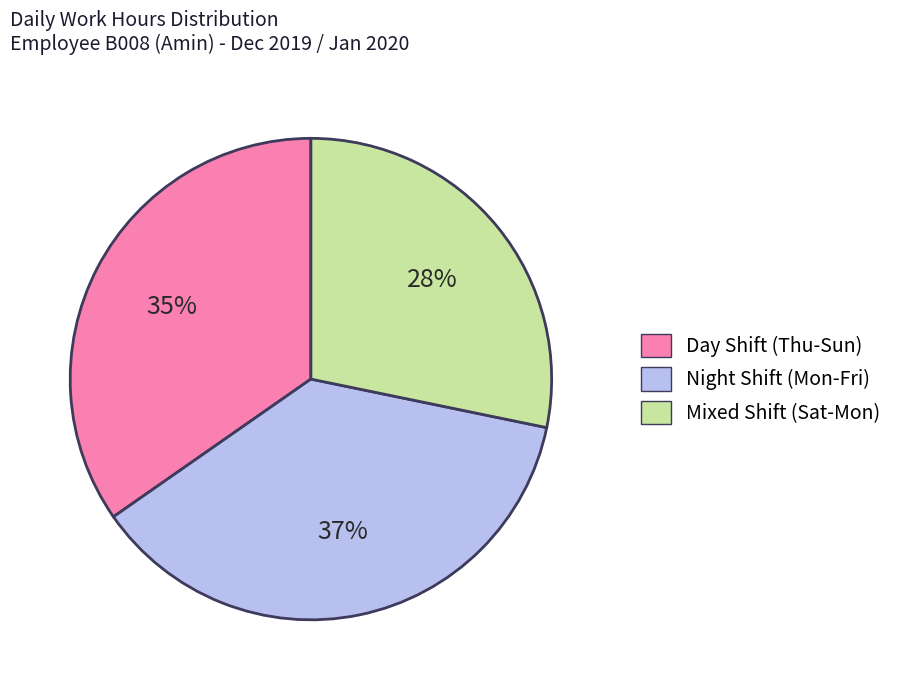

What percentage is the Day Shift (Thu-Sun) slice, to the nearest percent?

35%